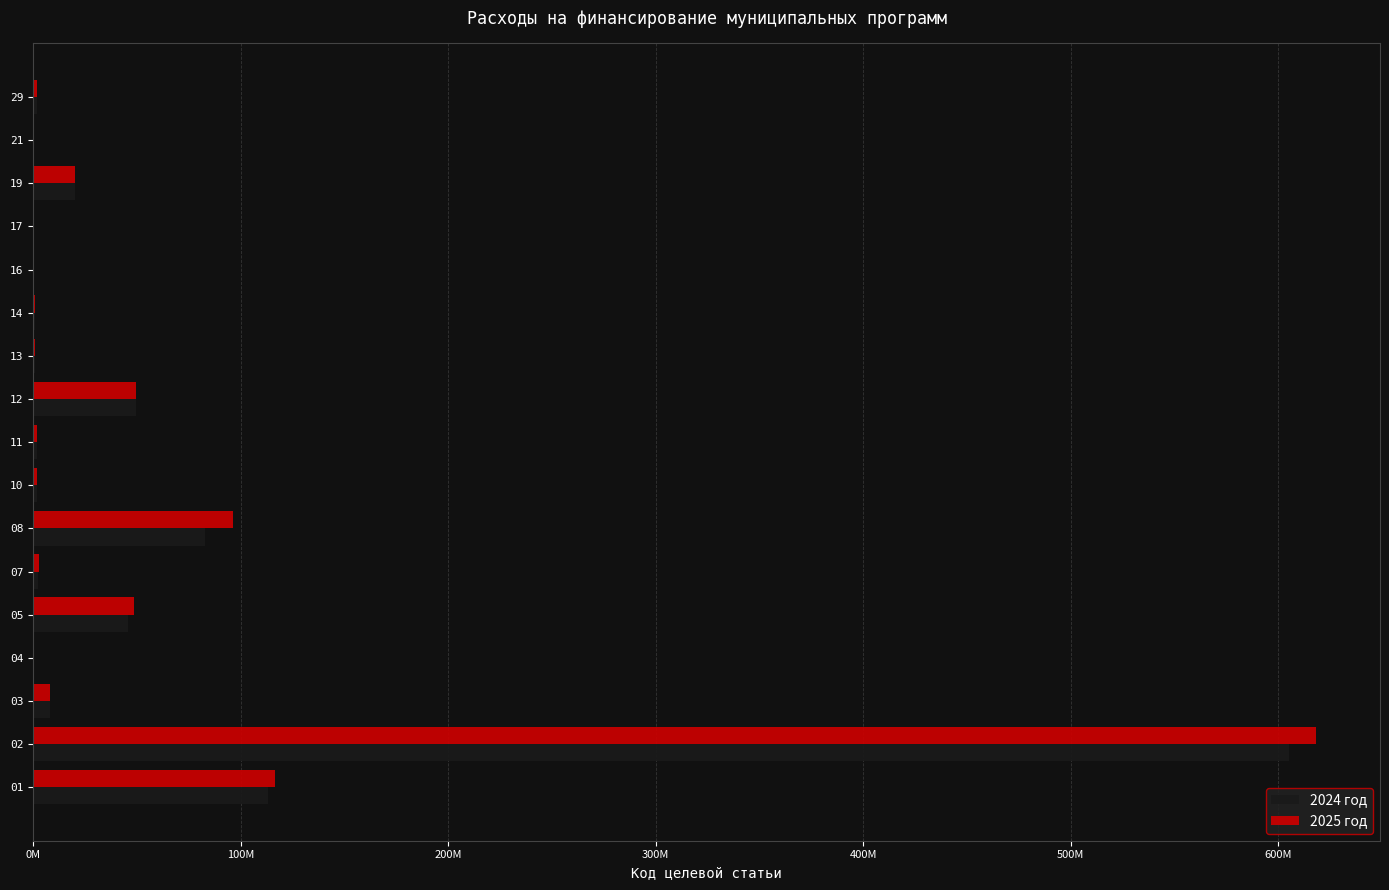

What is the sum of all 2025 год values?

967776414.3